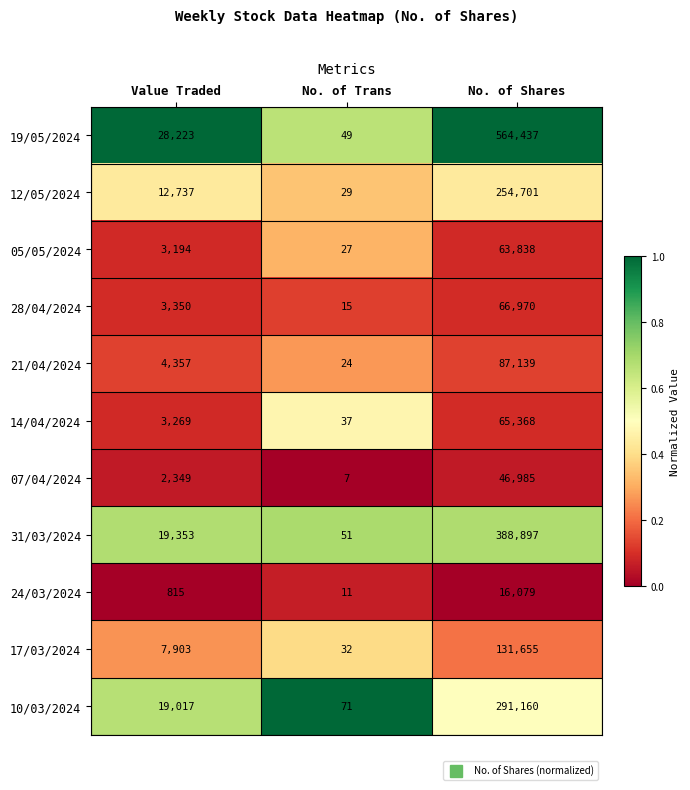

What is the spread (max minus min) of values at No. of Trans?

64